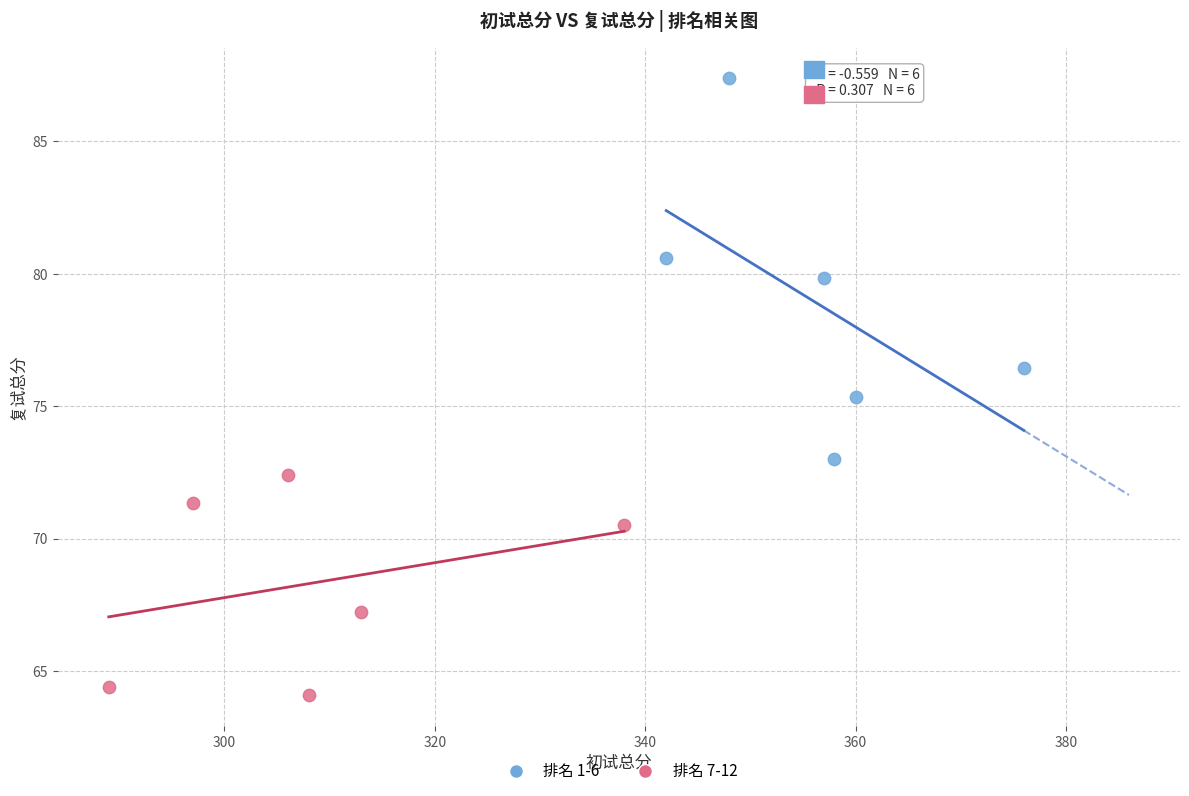

Which series contains the highest Y value?

排名 1-6